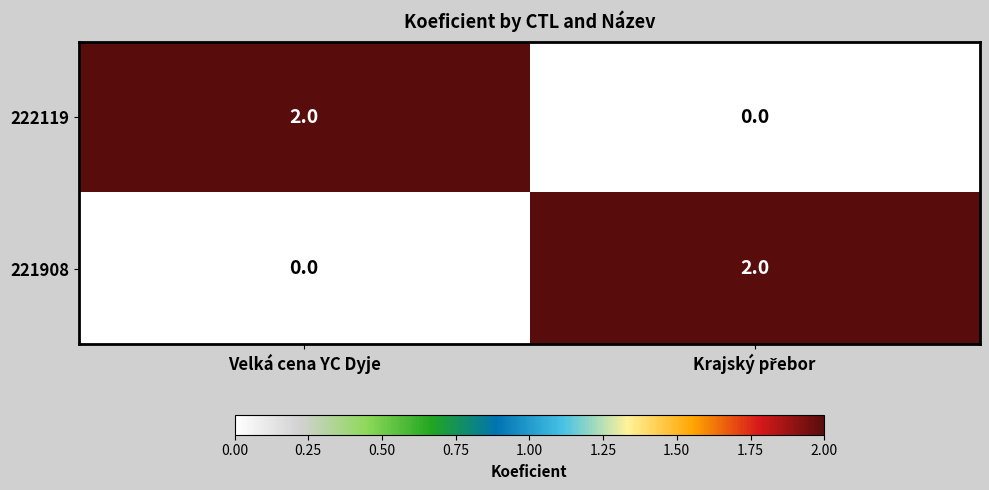

The value of 221908 at Velká cena YC Dyje is 0. True or false?

True